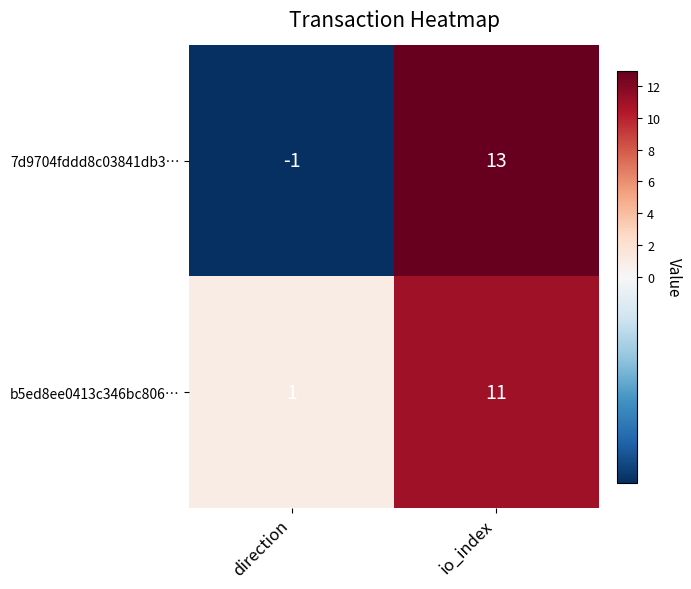

What is the average value of the 7d9704fddd8c03841db3… series?

6